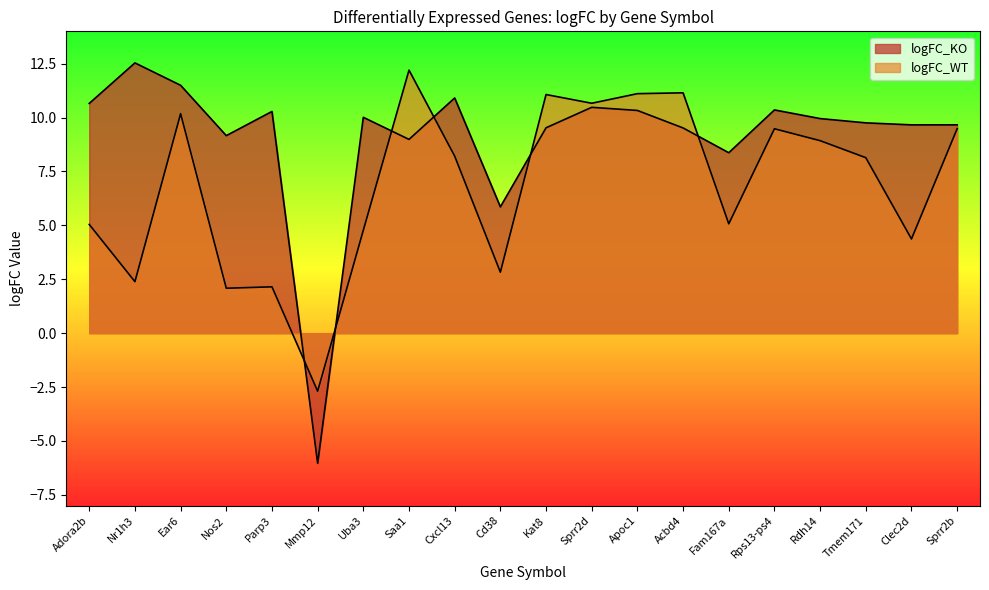

What is the label of the 13th point from the left?

Apoc1